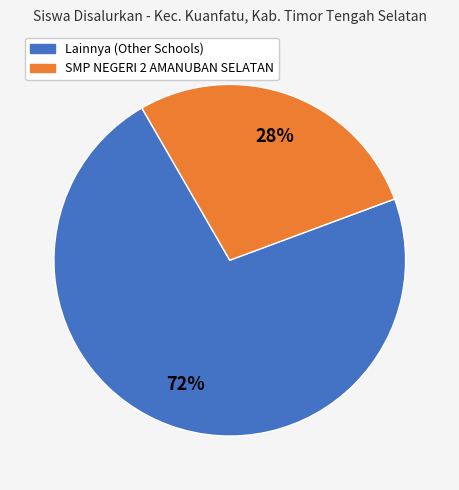

To the nearest percent, what is the average slice percentage?

50%